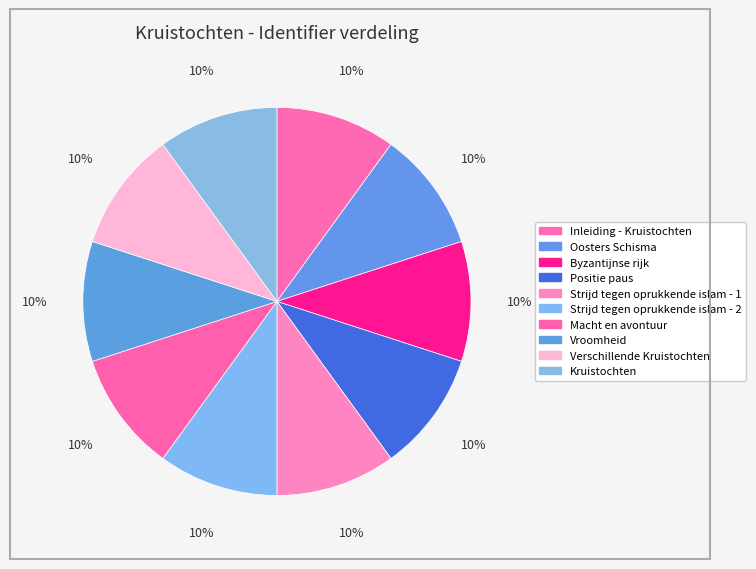

How many slices are in this pie chart?

10